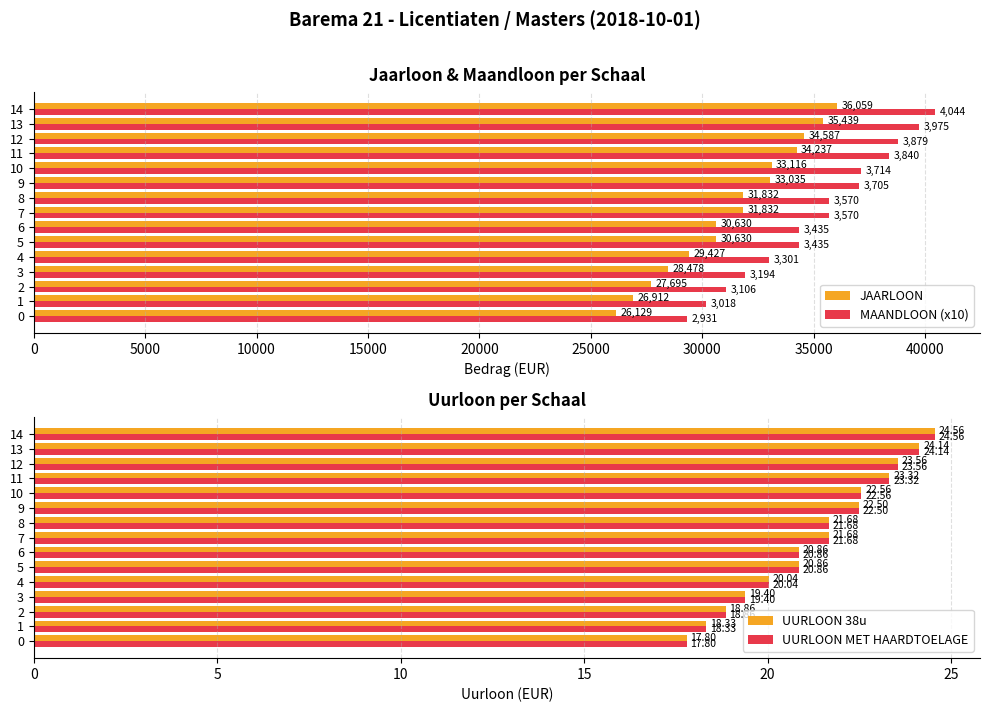

What is the label of the 15th bar from the left?

14